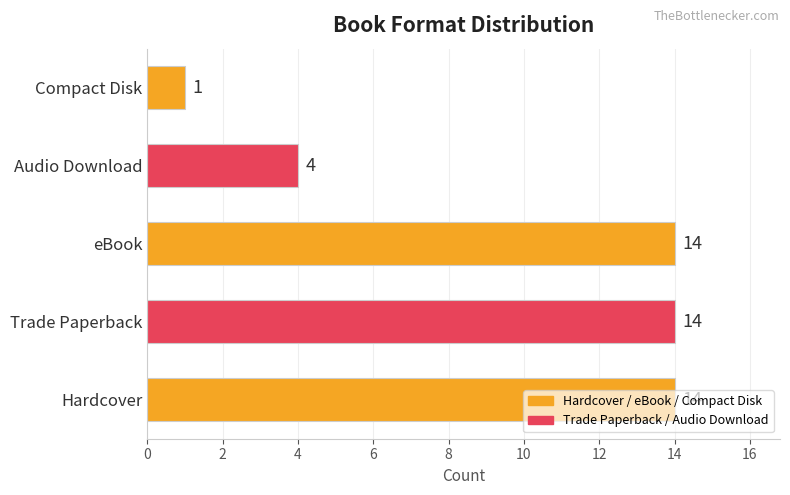

What is the ratio of the value at eBook to the value at Hardcover?

1.0